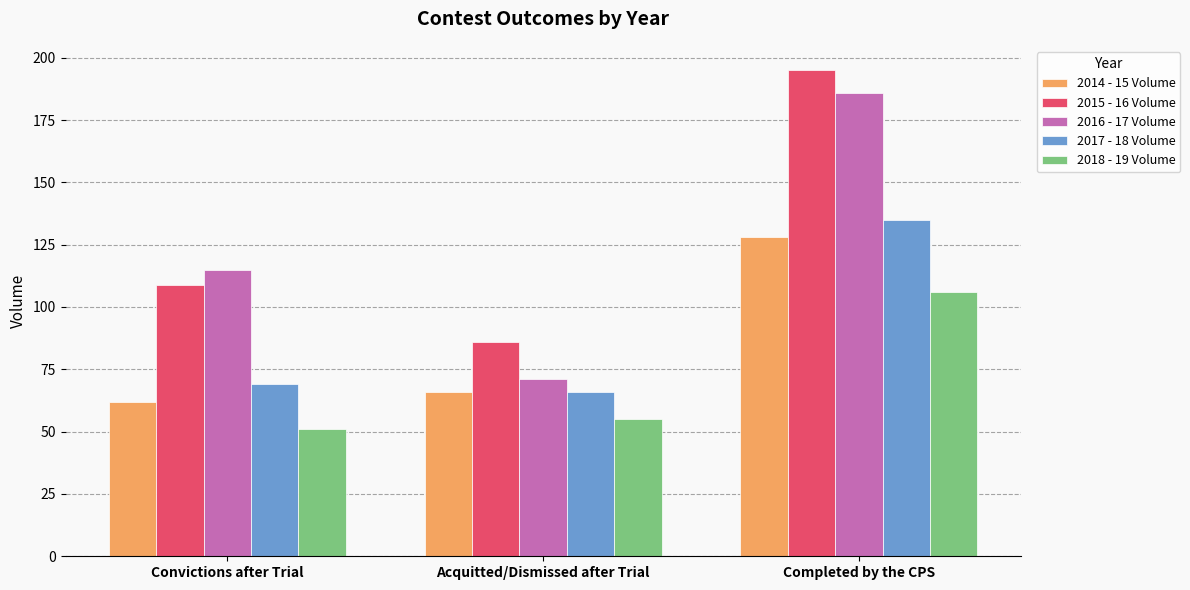

Does the chart contain any negative values?

No